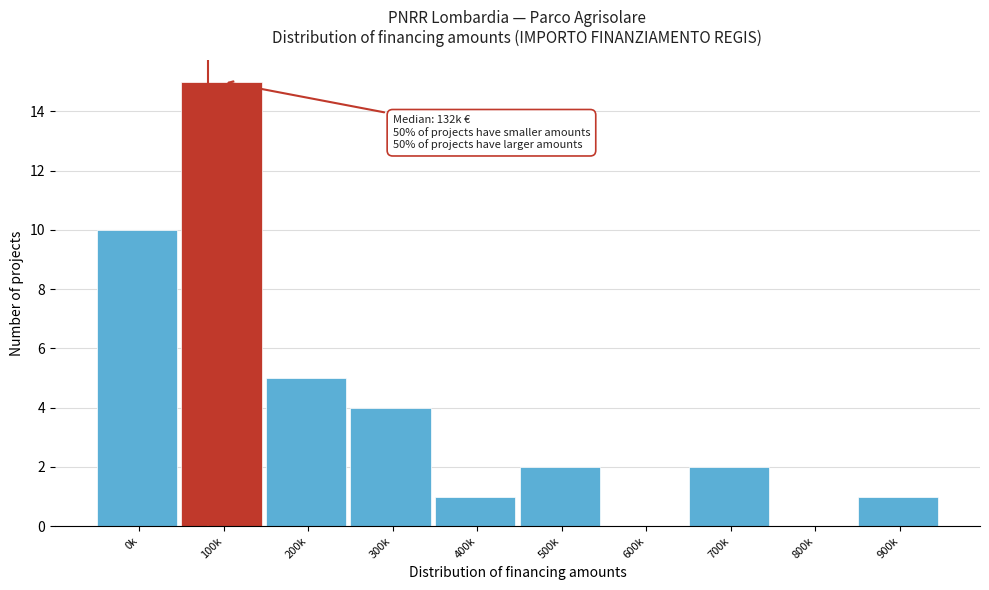

Reading left to right, what are all the values shown in this chart?

0k=10	100k=15	200k=5	300k=4	400k=1	500k=2	600k=0	700k=2	800k=0	900k=1